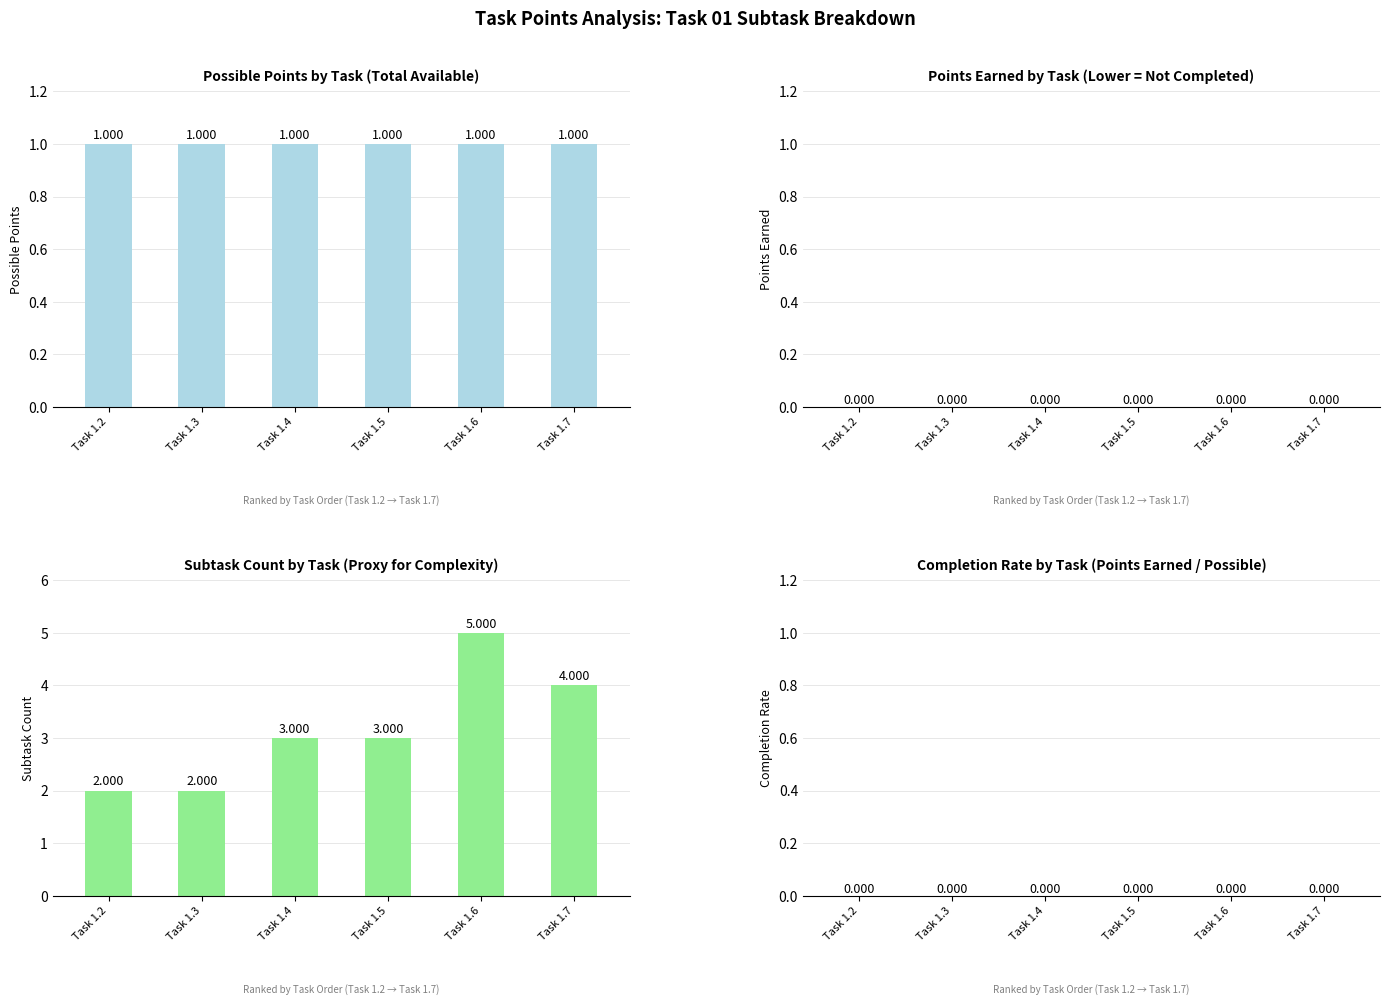

Is the value of Completion Rate at Task 1.2 greater than the value of Possible Points at Task 1.6?

No